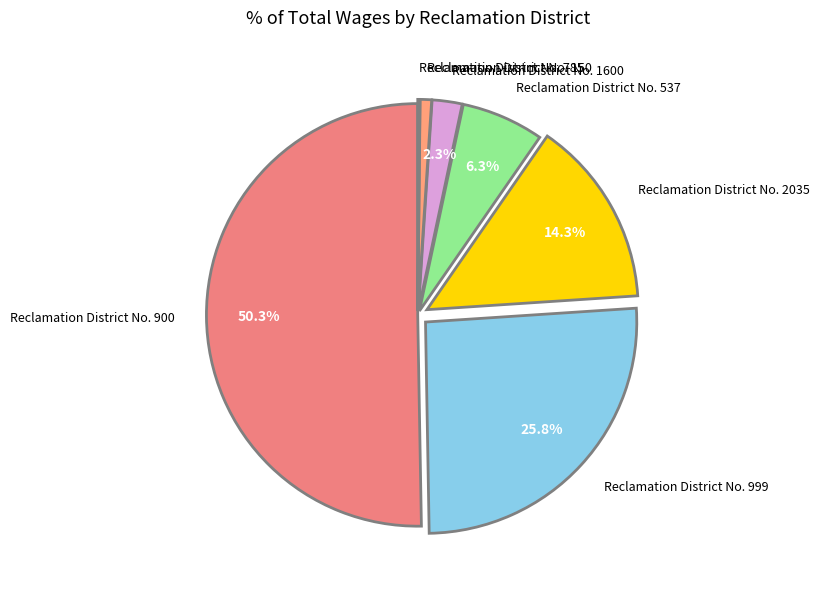

Which slice represents more than half of the pie?

Reclamation District No. 900